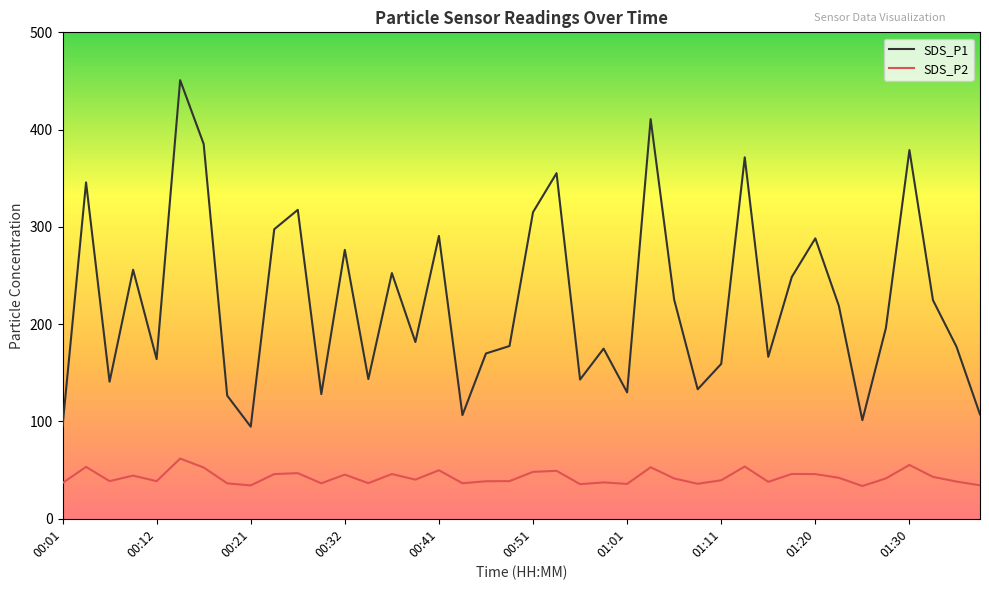

True or false: SDS_P1 and SDS_P2 cross at least once.

False